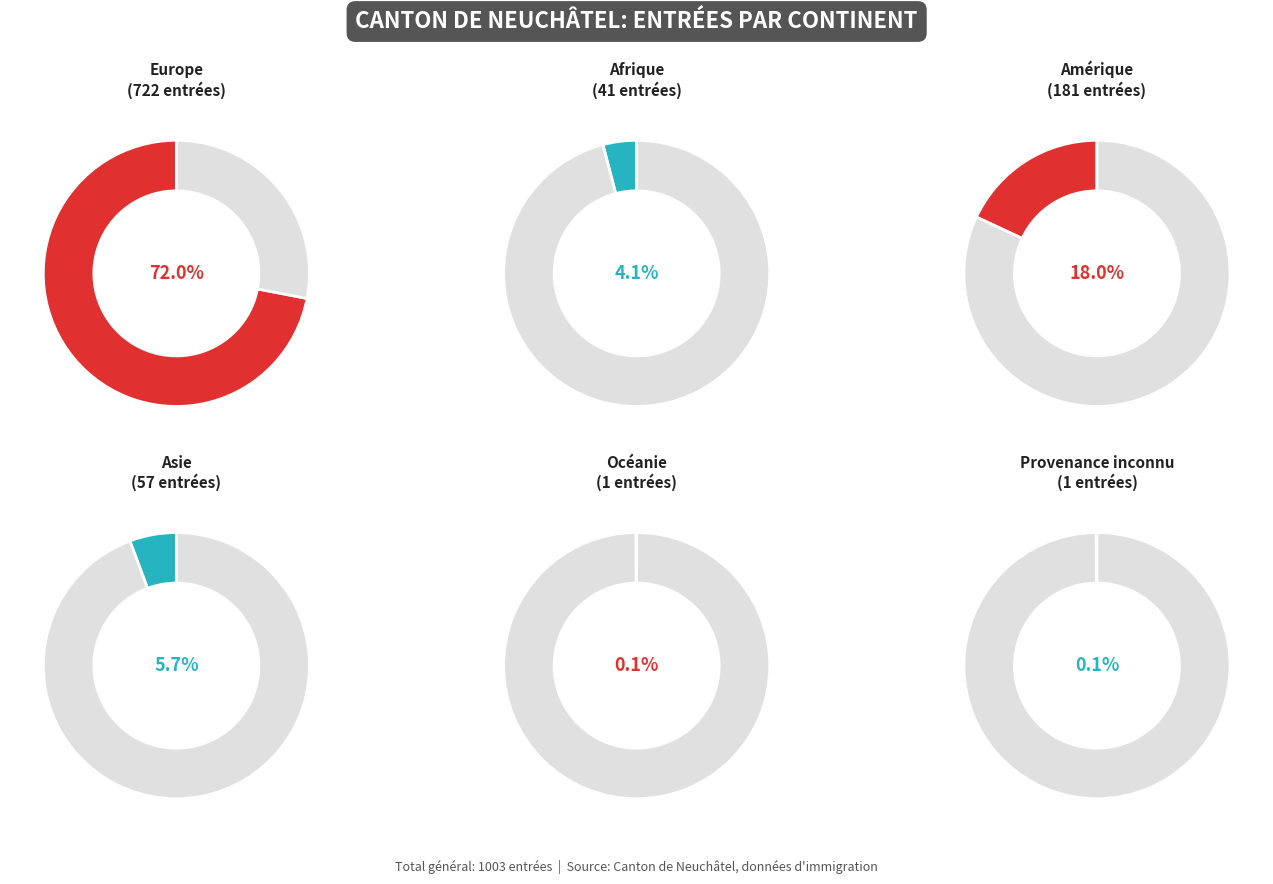

Is Europe the majority of the pie?

Yes